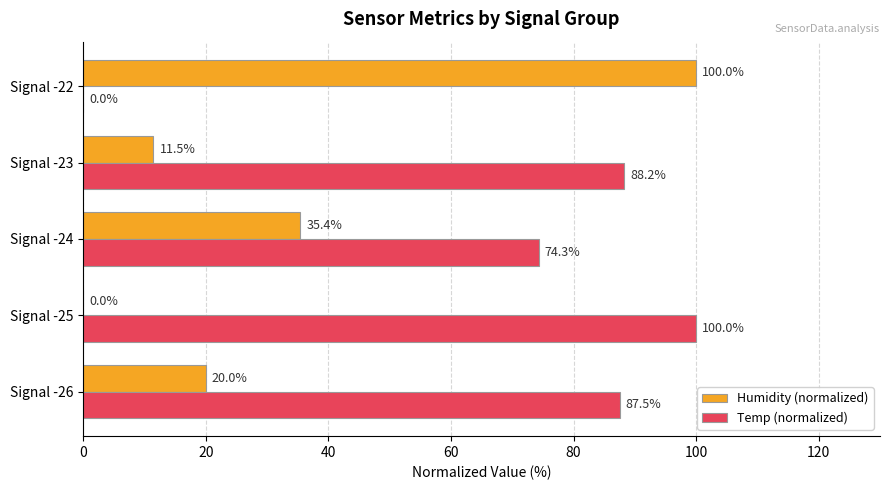

The value of Temp (normalized) at Signal -25 is 100.0. True or false?

True